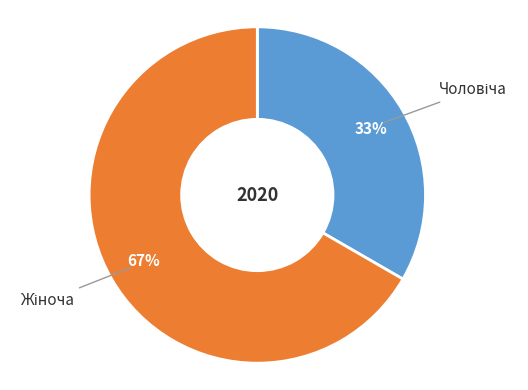

Is there any slice that represents more than half of the pie?

Yes